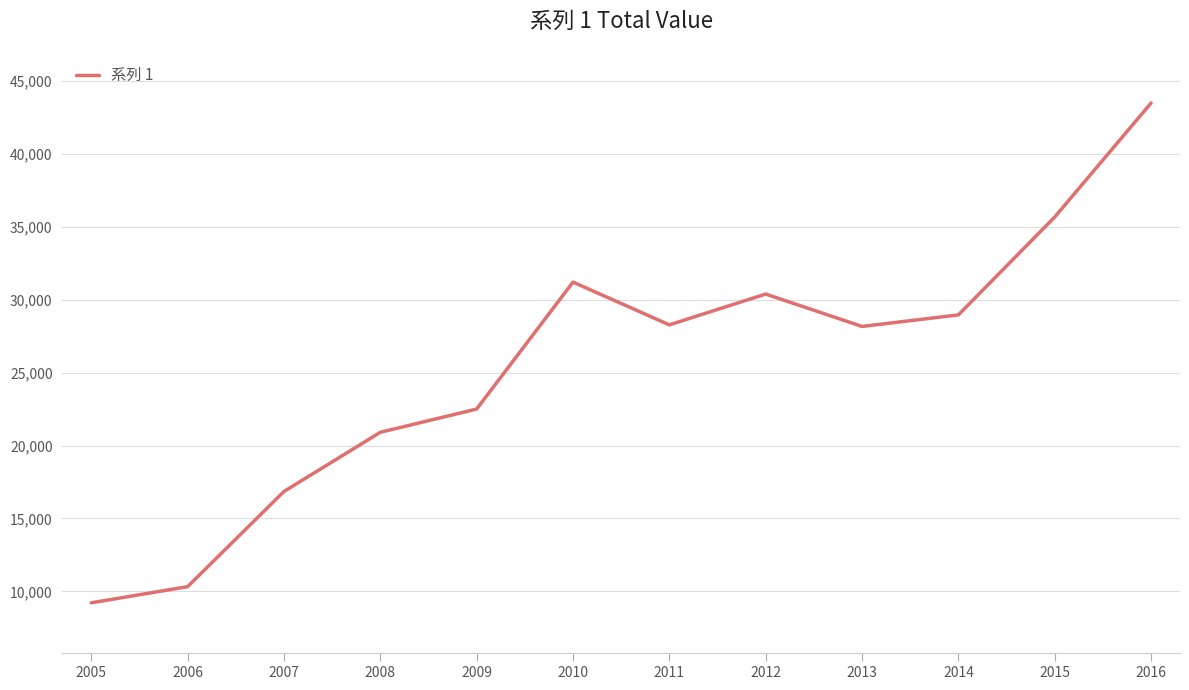

Does the chart display data point markers on the line(s)?

No